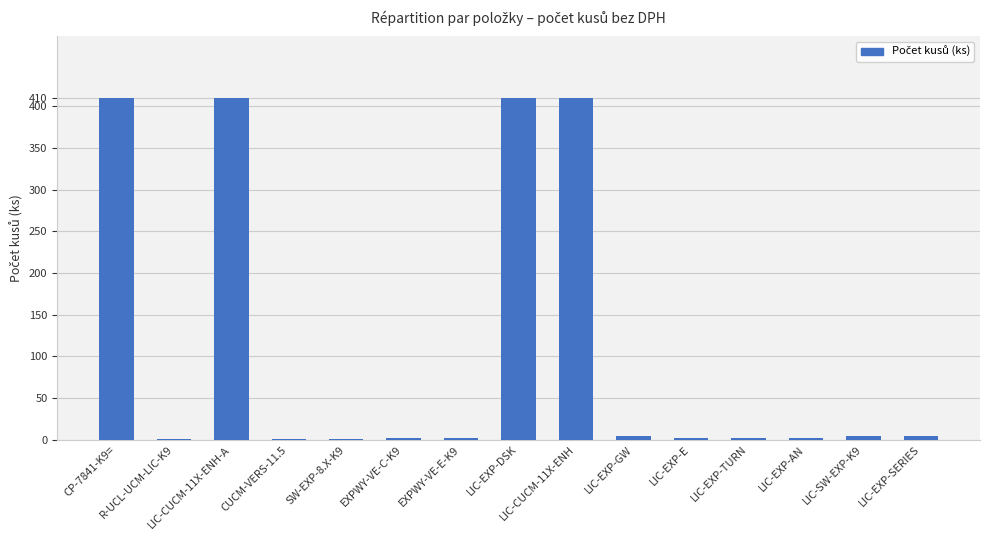

What is the sum of all values?

1665